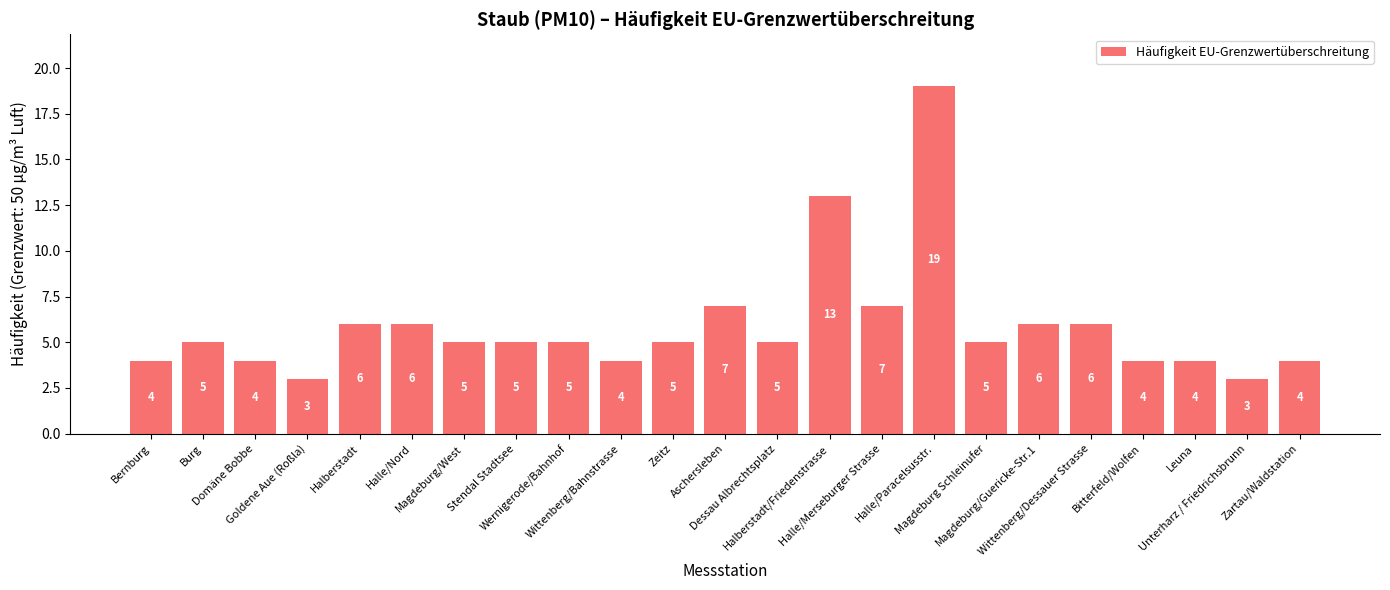

Does the chart contain stacked bars?

No